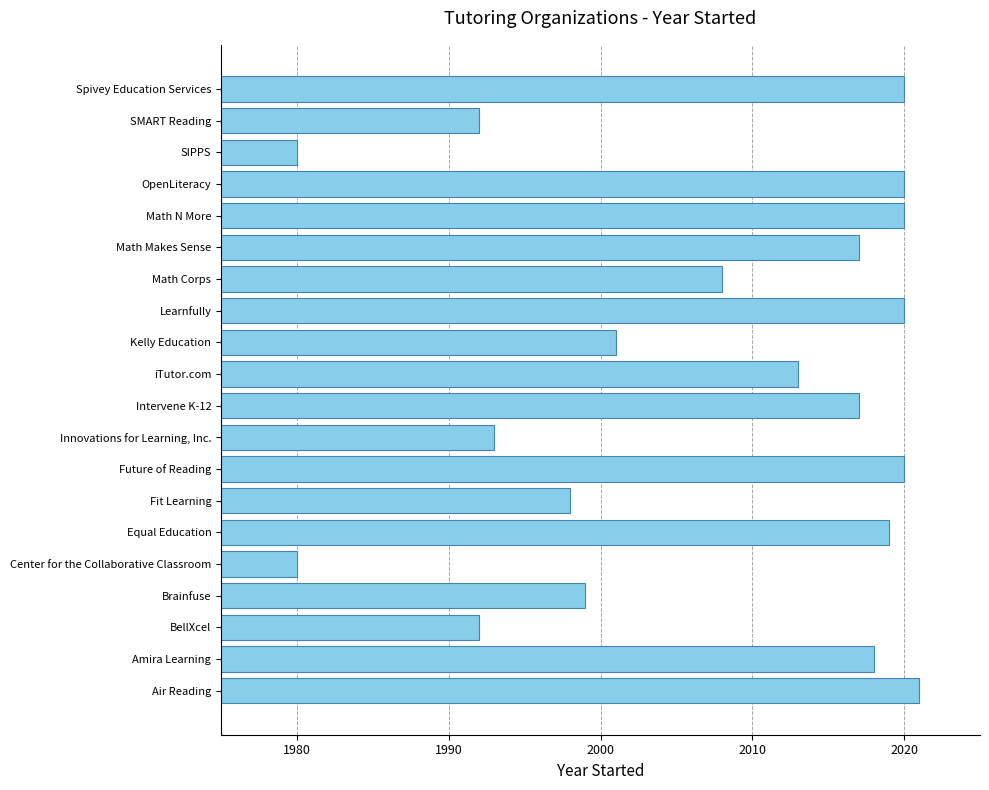

What is the sum of the values at Air Reading and Math Makes Sense?

4038